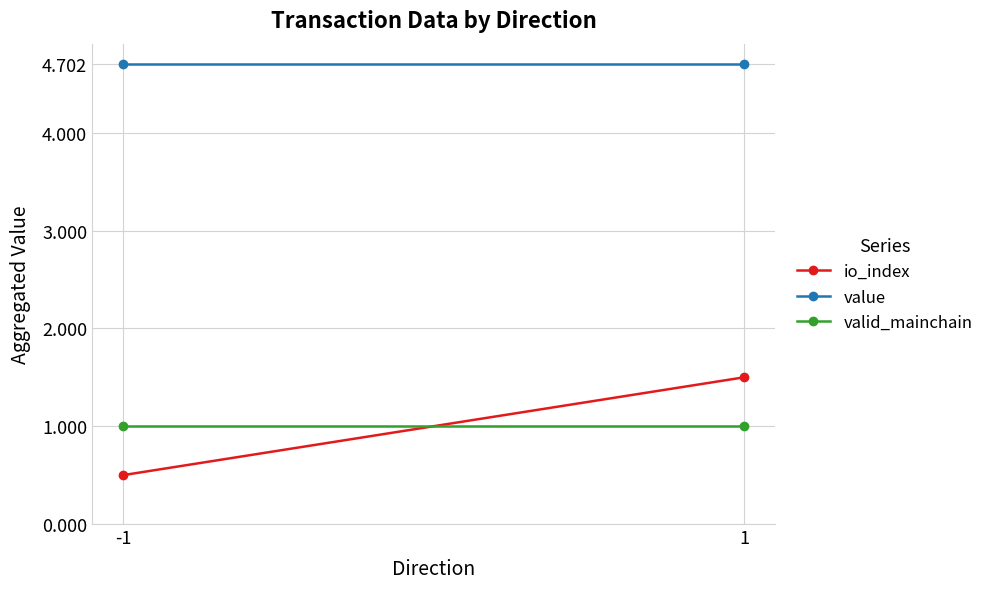

Rank the series at -1 from highest to lowest value.

value, valid_mainchain, io_index